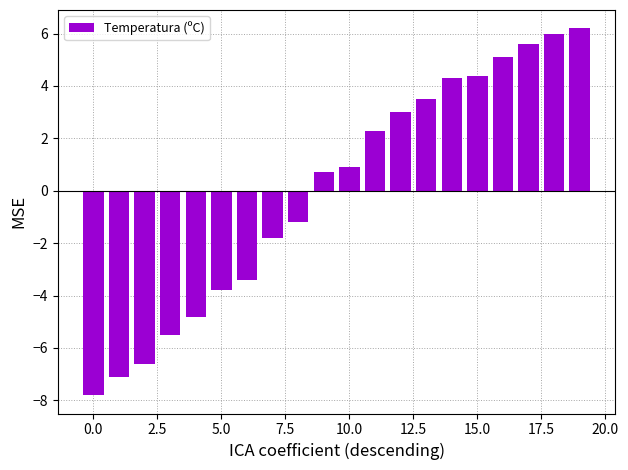

What is the smallest value displayed?

-7.8